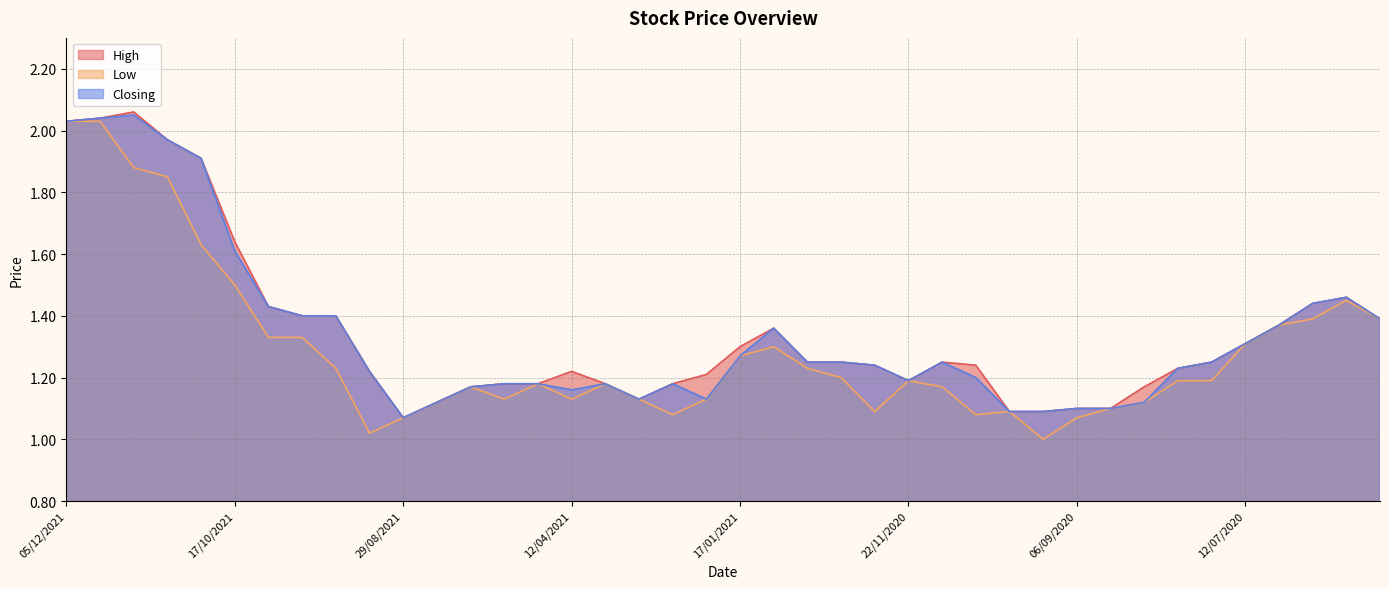

True or false: Low and High intersect in this chart.

False